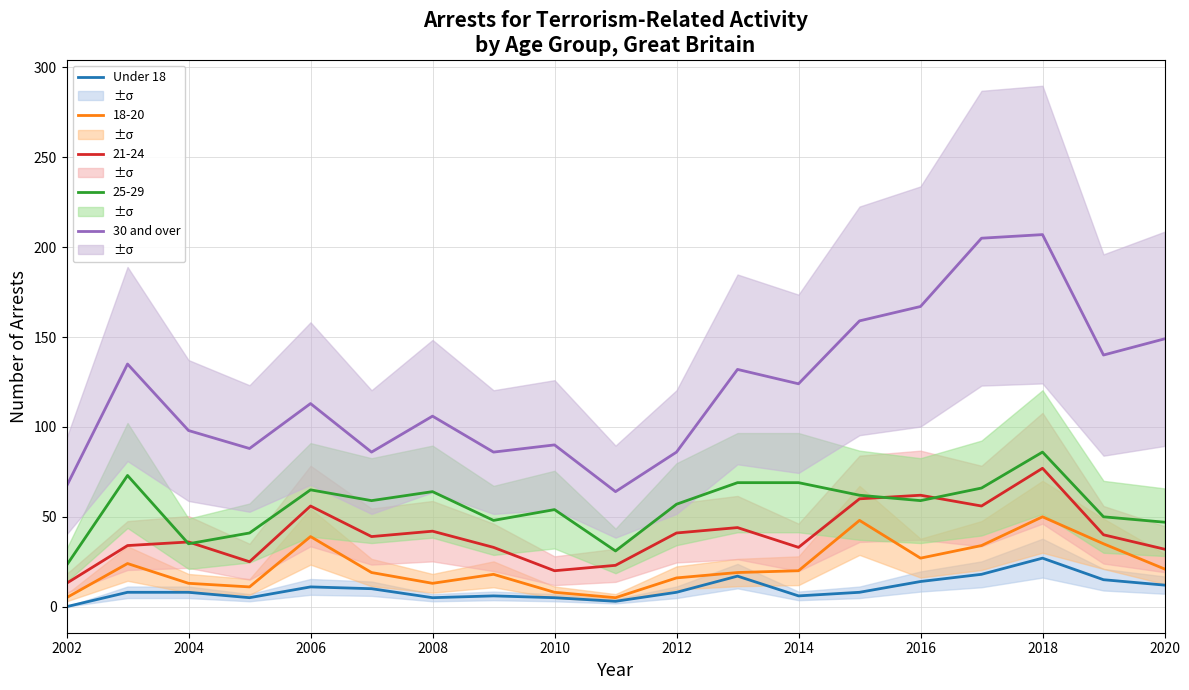

What is the difference between the maximum and minimum values in the Under 18 series?

27